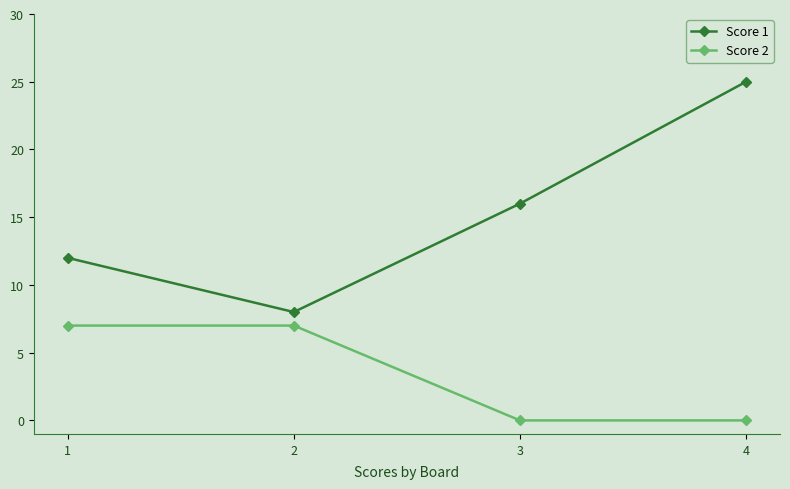

What are all the series names shown in the legend?

Score 1, Score 2